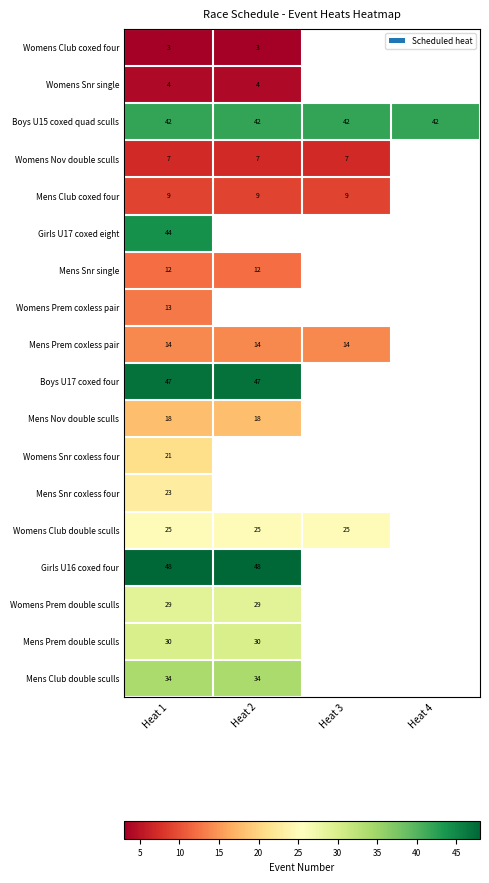

What is the sum of the Boys U15 coxed quad sculls values at Heat 2 and Heat 4?

84